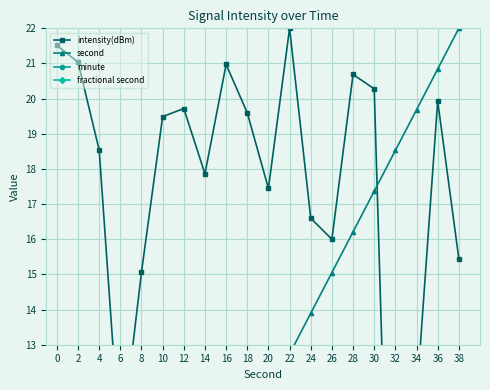

Which series ends up on top after the final intersection of second and intensity(dBm)?

second